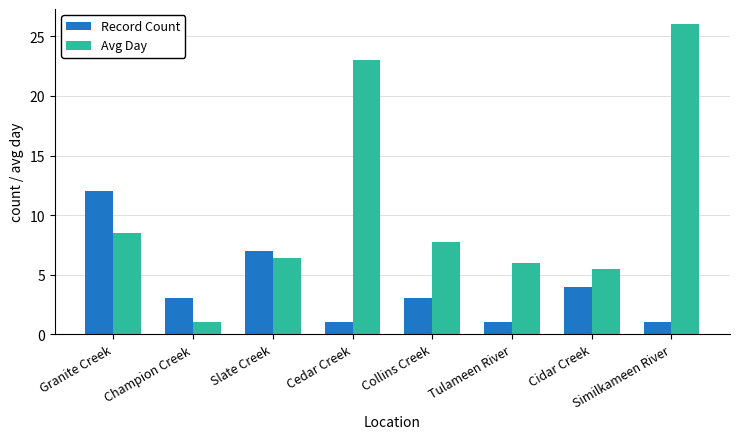

True or false: Avg Day has a value of 6.4 at Slate Creek.

True